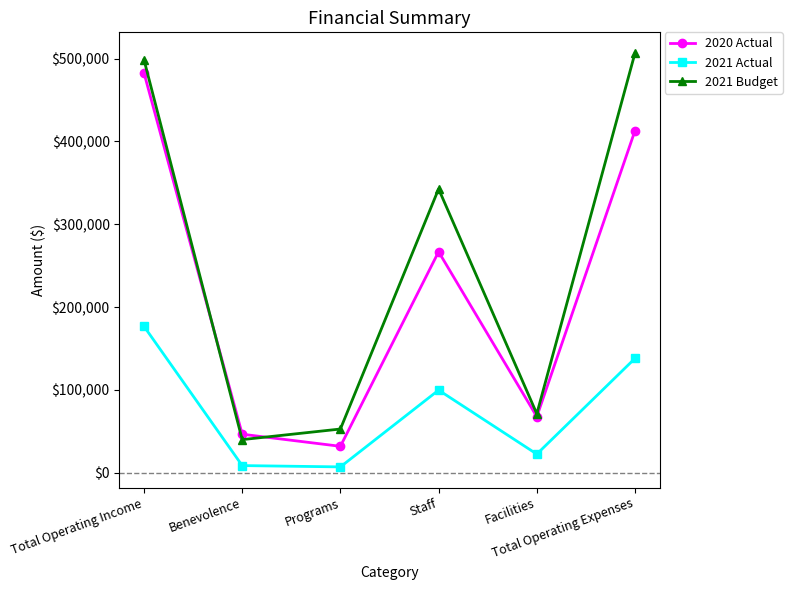

The value of 2020 Actual at Total Operating Expenses is 413044. True or false?

True